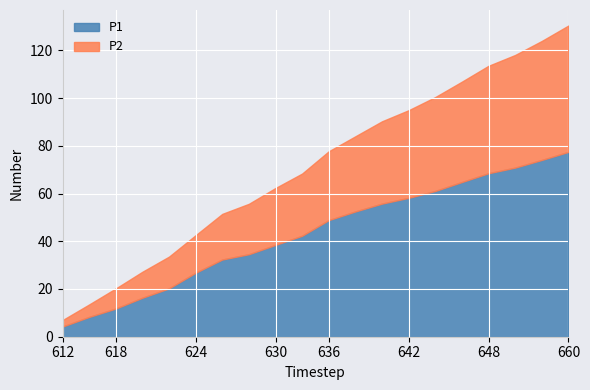

At which label does P1 reach its minimum?

612